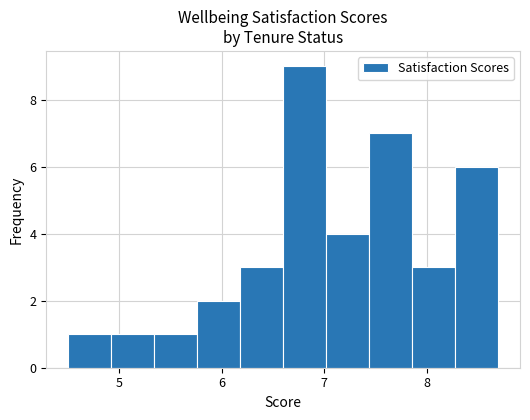

Reading left to right, transcribe this chart: for each bar, give the range it covers on the x-axis and its height. Neither the bar edges nor the heights are printed on the chart, so give them approximately, as read against the axes.

4.50 to 4.92: 1
4.92 to 5.34: 1
5.34 to 5.76: 1
5.76 to 6.18: 2
6.18 to 6.60: 3
6.60 to 7.02: 9
7.02 to 7.44: 4
7.44 to 7.86: 7
7.86 to 8.28: 3
8.28 to 8.70: 6